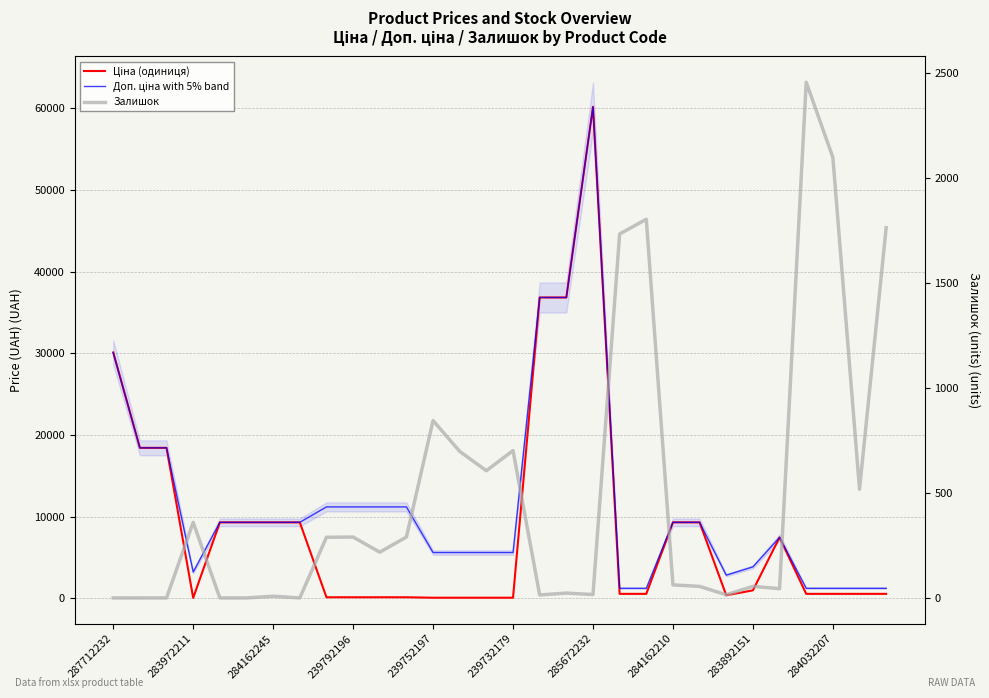

The value of Доп. ціна at 14 is 2767.3. True or false?

False